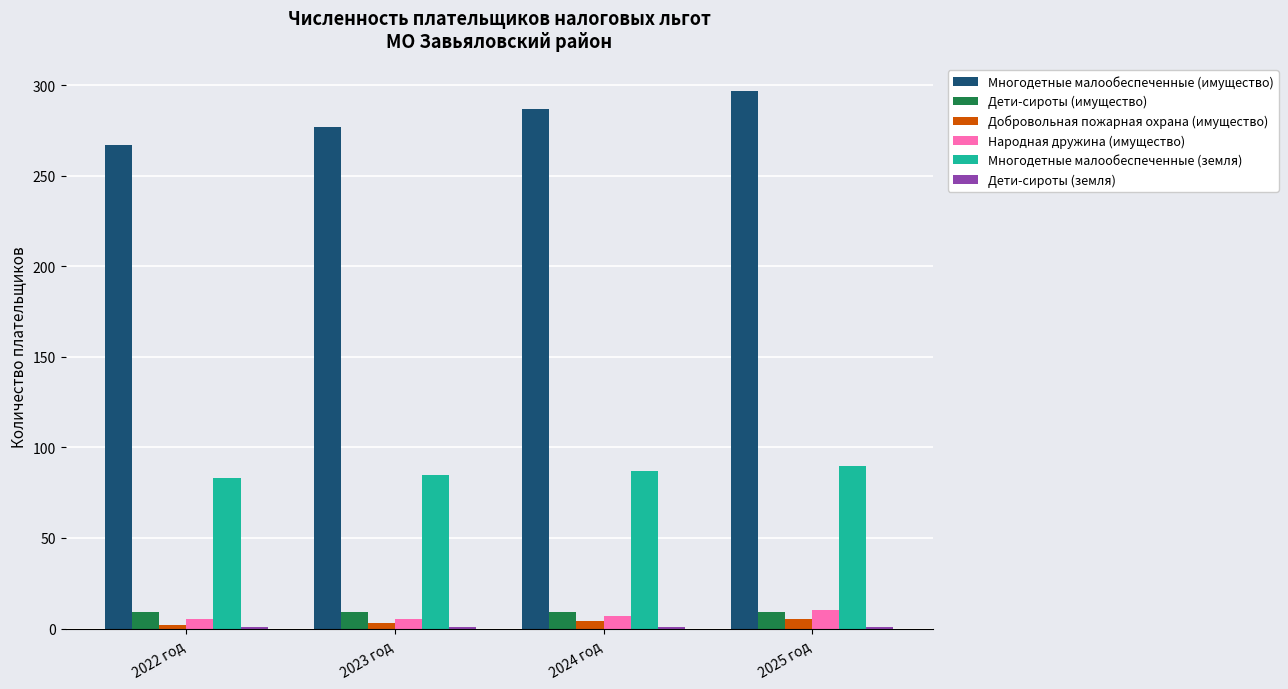

What is the label of the 3rd bar from the left?

2024 год